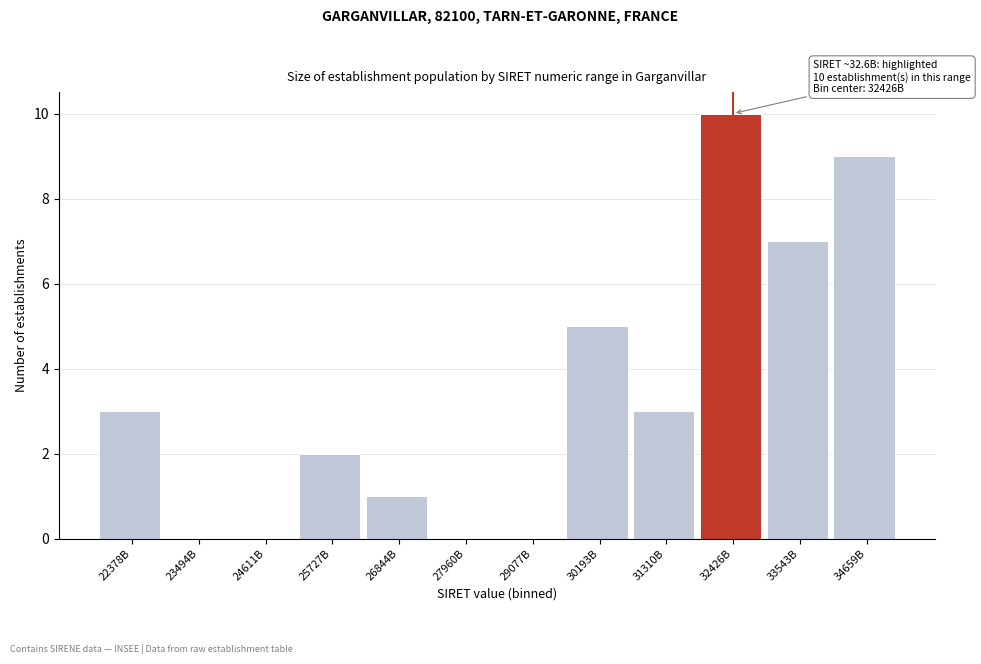

Reading left to right, list all the values displayed in this chart.

22378B=3	23494B=0	24611B=0	25727B=2	26844B=1	27960B=0	29077B=0	30193B=5	31310B=3	32426B=10	33543B=7	34659B=9